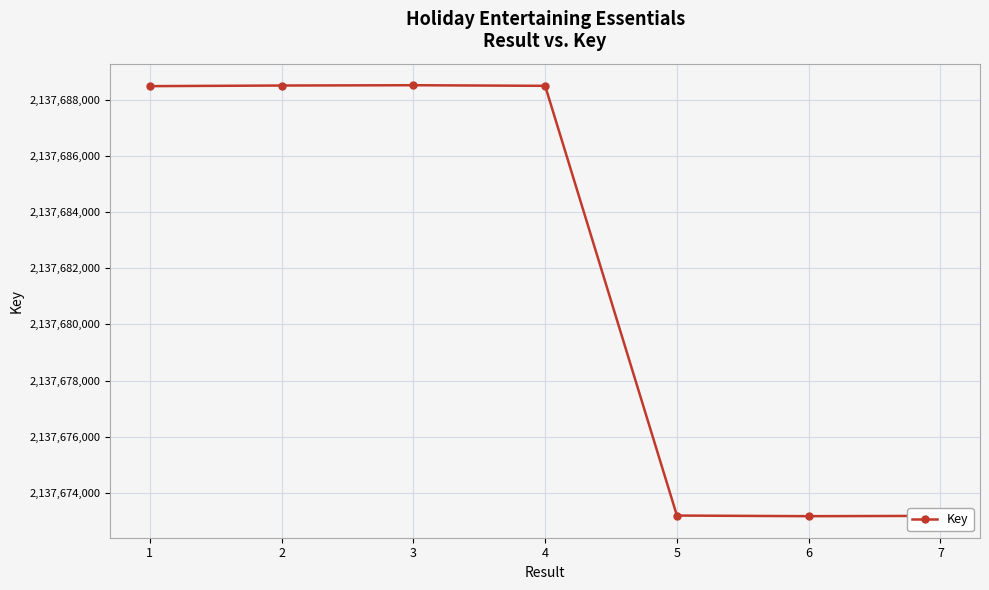

Does the chart have visible grid lines?

Yes